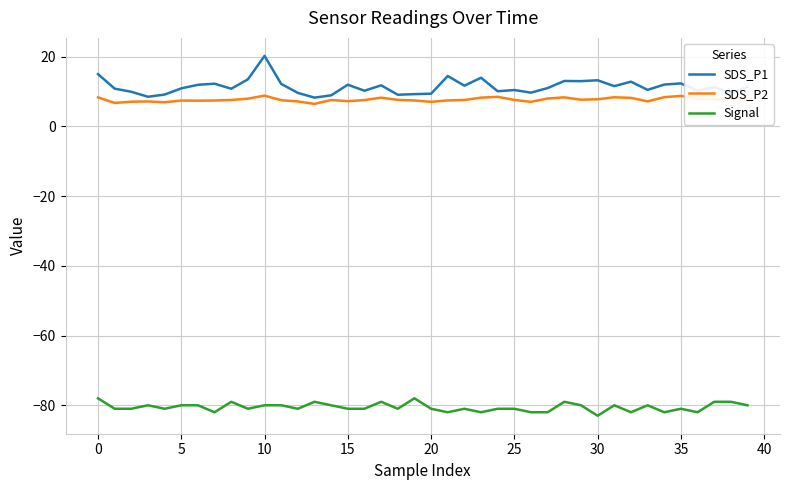

In SDS_P2, how many points are lower than both neighbors (excluding endpoints)?

10